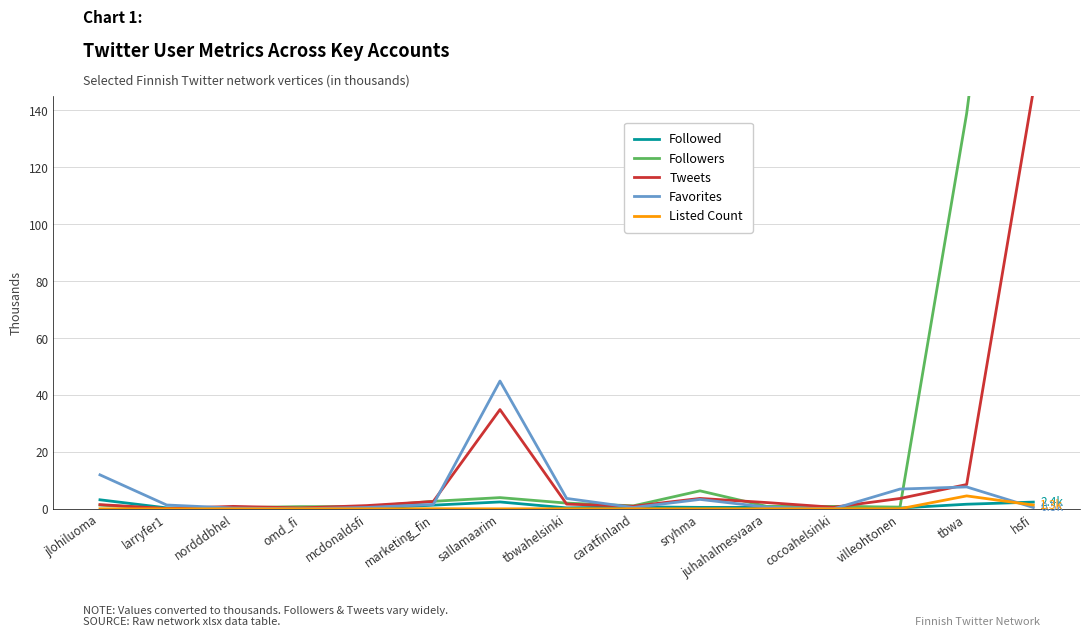

True or false: Tweets and Followers intersect in this chart.

True